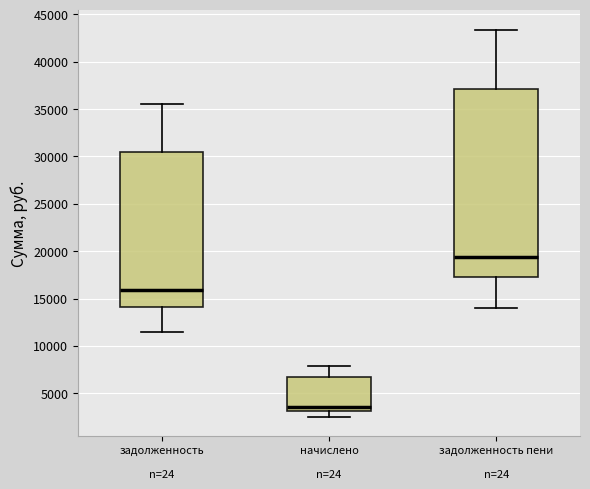

Reading left to right, transcribe this box plot: for each box, give where its median line is, the range the box spans, and where its two whiskers end, as read against the y-axis. The values are not printed on the chart, so give them approximately, as read against the axis.

задолженность n=24: median 16000, box 14000 to 30500, whiskers 11500 to 35500
начислено n=24: median 3500, box 3000 to 6500, whiskers 2500 to 8000
задолженность пени n=24: median 19500, box 17500 to 37000, whiskers 14000 to 43500